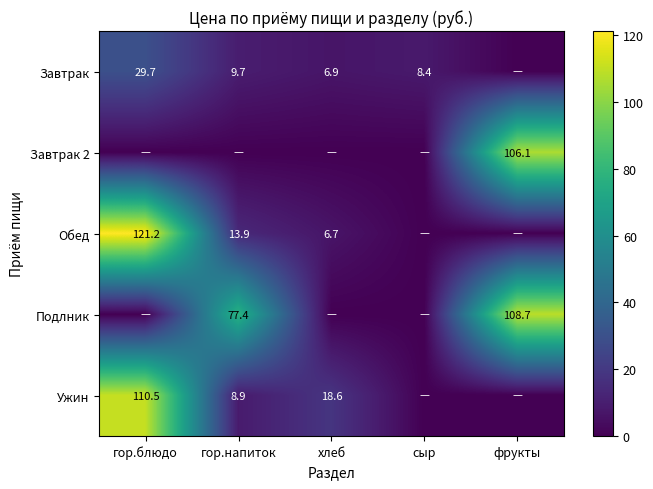

At how many categories does at least one series exceed 41?

3